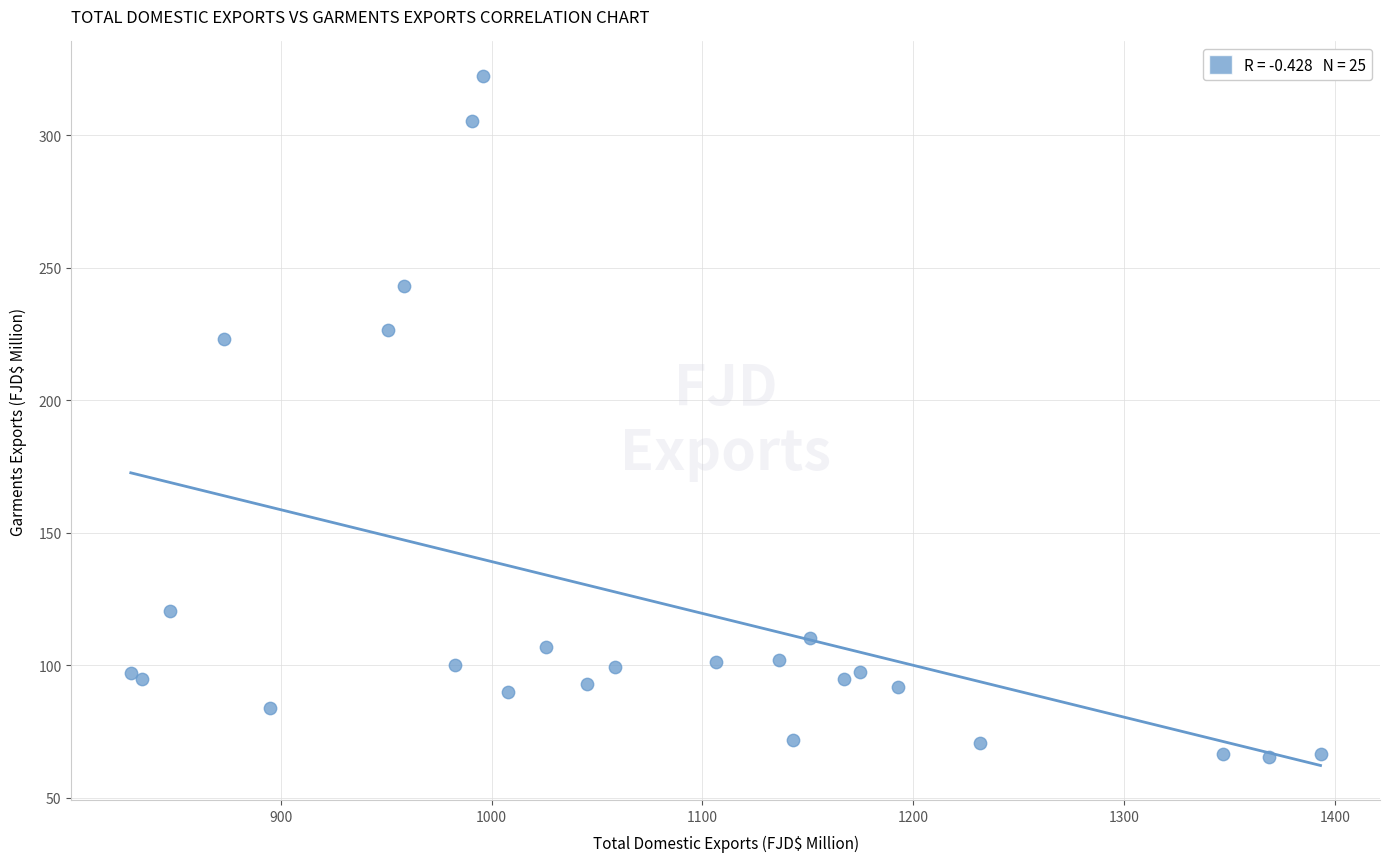

What Y value in the scatter plot is closest to 193?

222.9